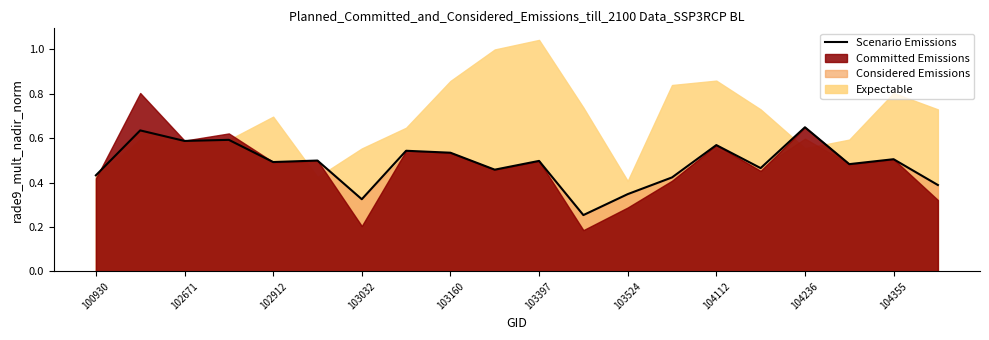

True or false: the data has more than 2 interior local peaks.

True